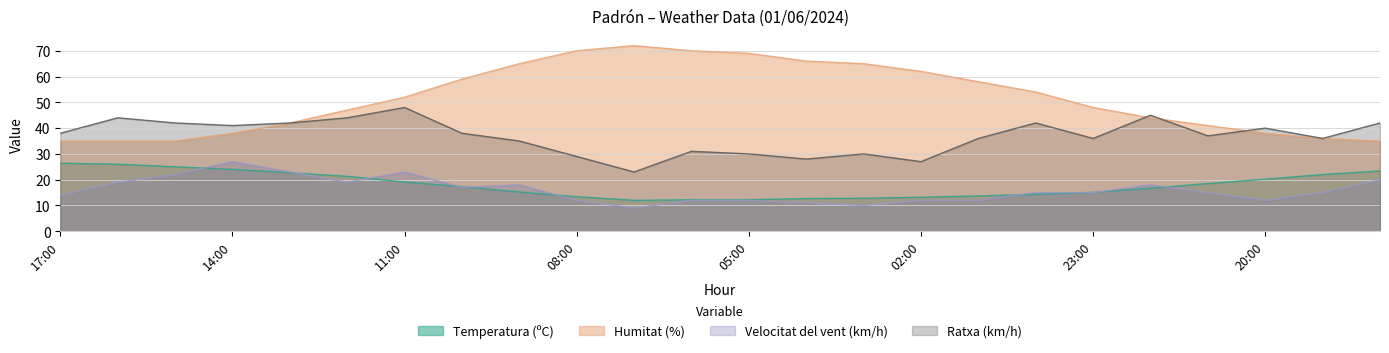

At which category does Humitat (%) reach its first local peak?

07:00